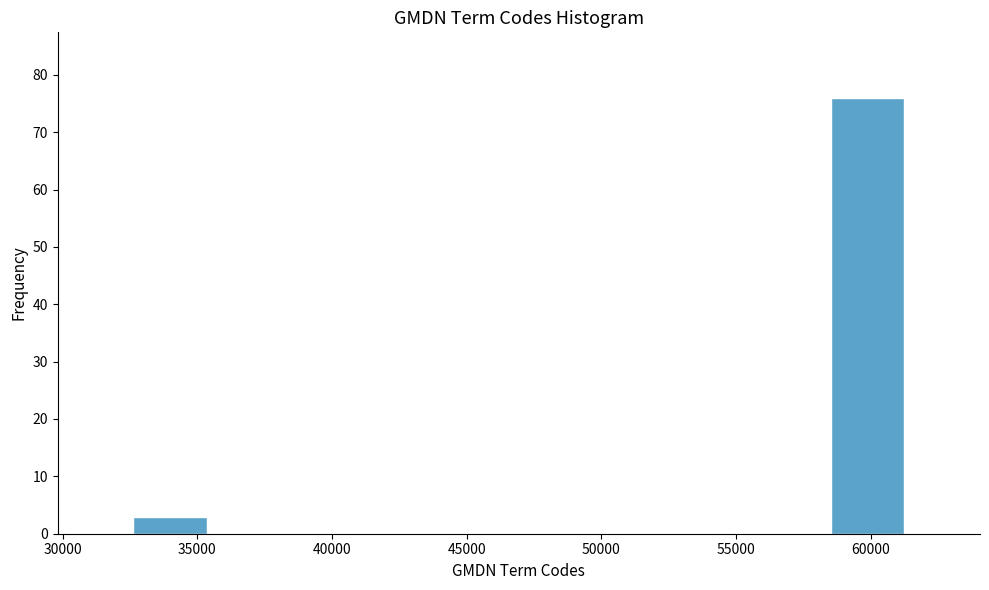

Reading left to right, list every bar in this chart as the range it spans on the x-axis followed by its height. Neither the bar edges nor the heights are printed on the chart, so give them approximately, as read against the axes.

32500 to 35500: 3
35500 to 38500: 0
38500 to 41000: 0
41000 to 44000: 0
44000 to 47000: 0
47000 to 50000: 0
50000 to 52500: 0
52500 to 55500: 0
55500 to 58500: 0
58500 to 61500: 76